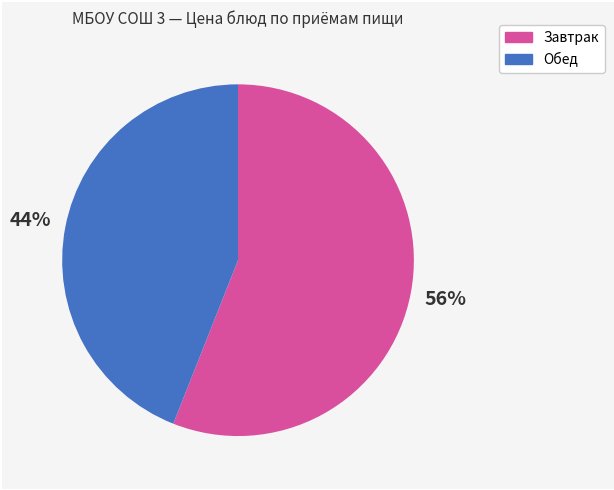

Between Обед and Завтрак, which is larger?

Завтрак